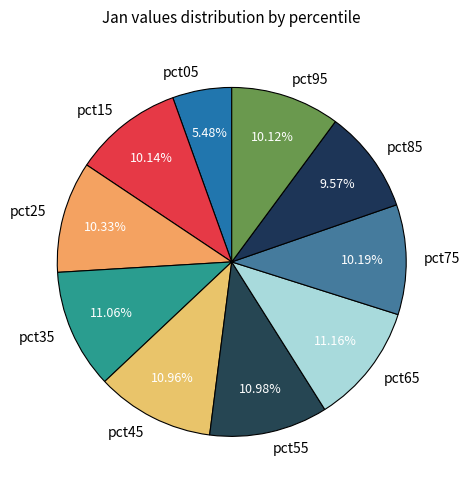

Does pct95 represent more than half of the total?

No